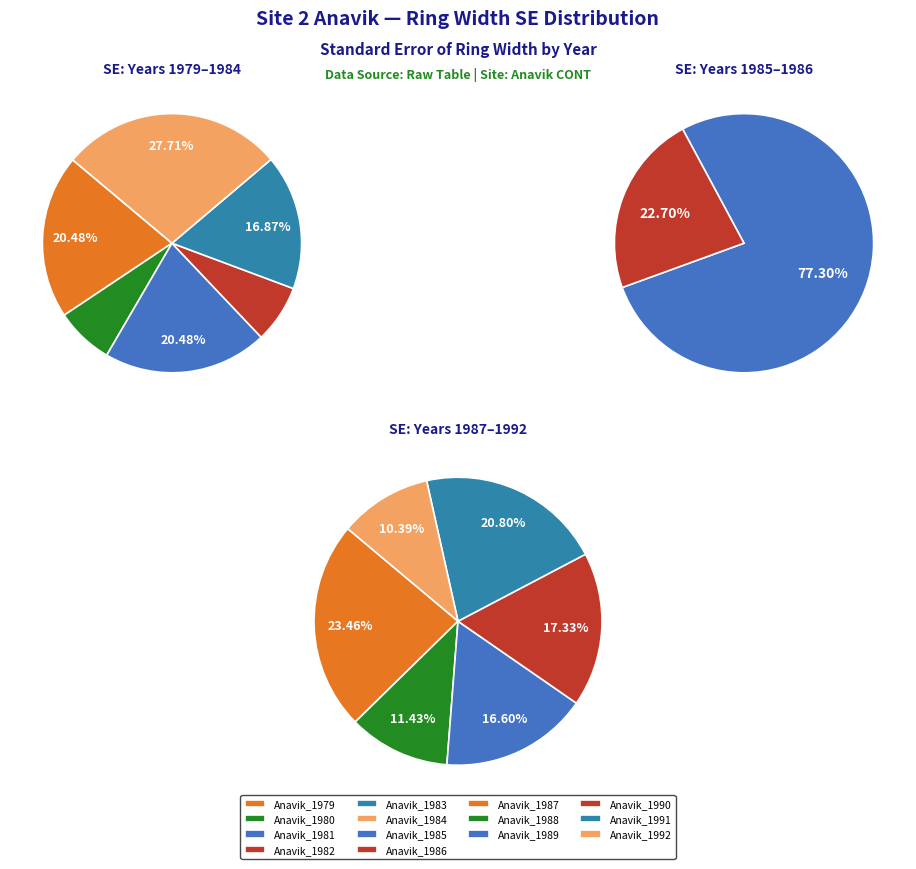

Count the number of slices in the pie.

12